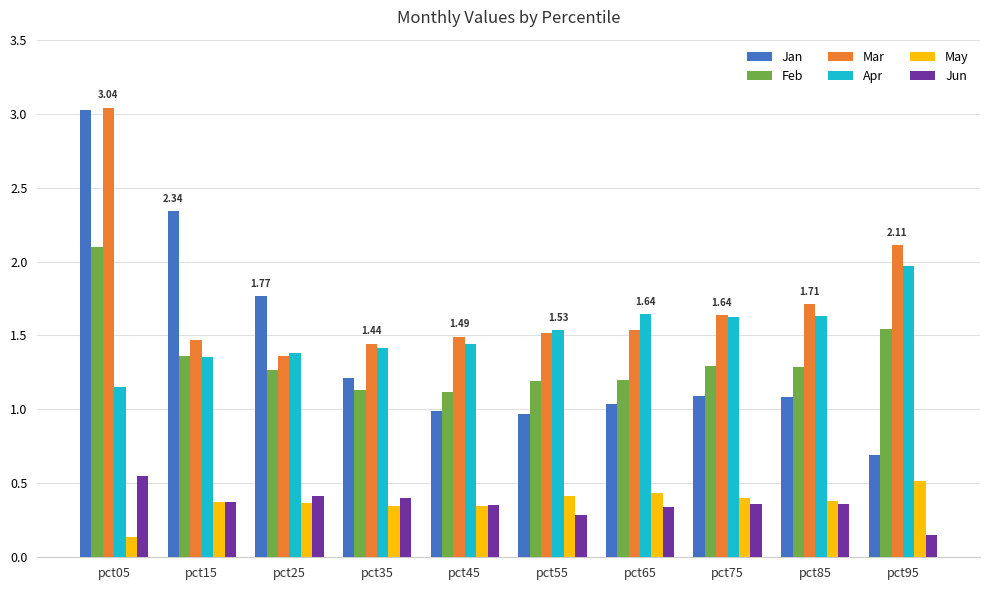

What is the sum of the Feb values at pct15 and pct45?

2.5